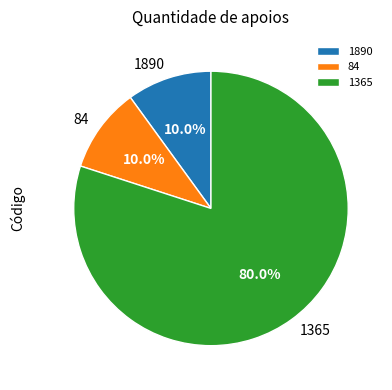

What is the total percentage of 1890 and 1365?

90.0%